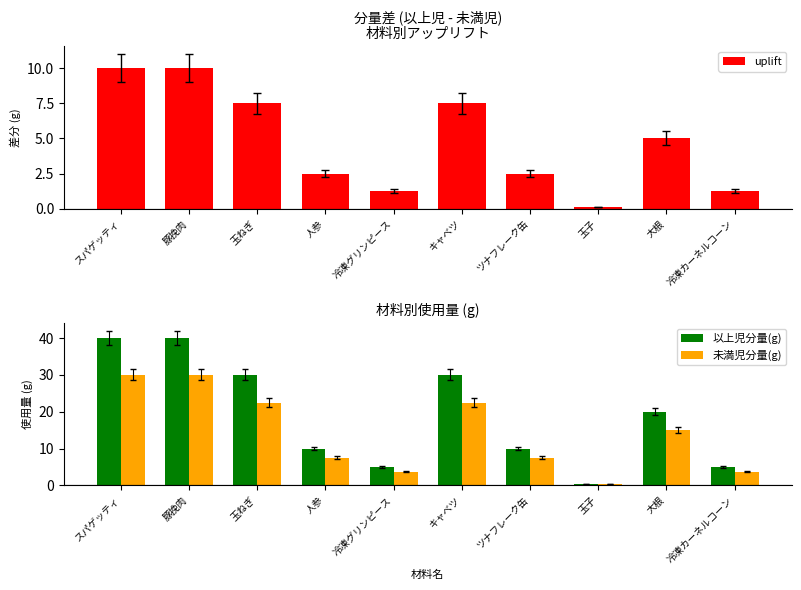

List the labels in order of 未満児分量(g) value, largest first.

スパゲッティ, 豚挽肉, 玉ねぎ, キャベツ, 大根, 人参, ツナフレーク缶, 冷凍グリンピース, 冷凍カーネルコーン, 玉子